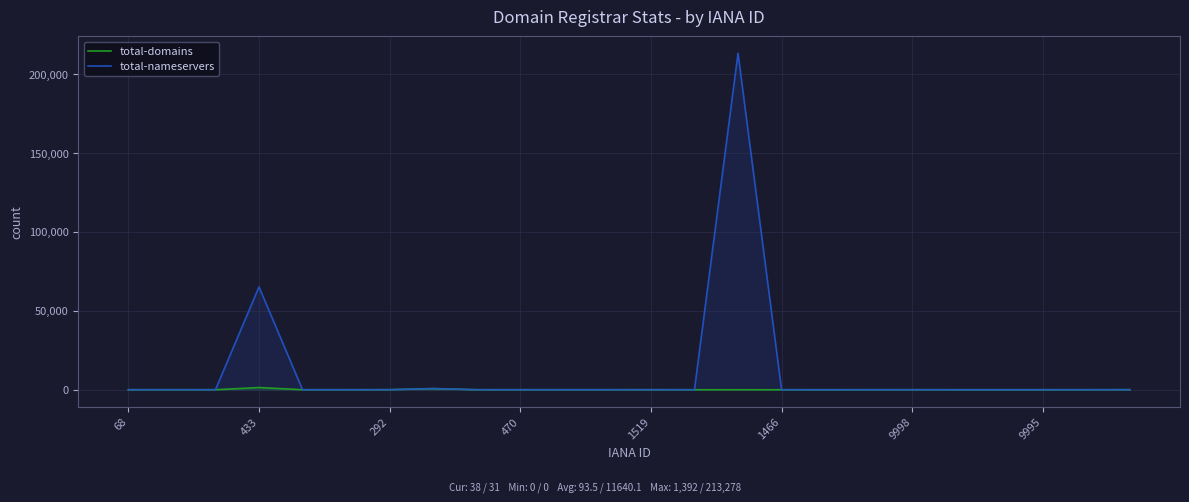

Rank the series at 14 from highest to lowest value.

total-nameservers, total-domains